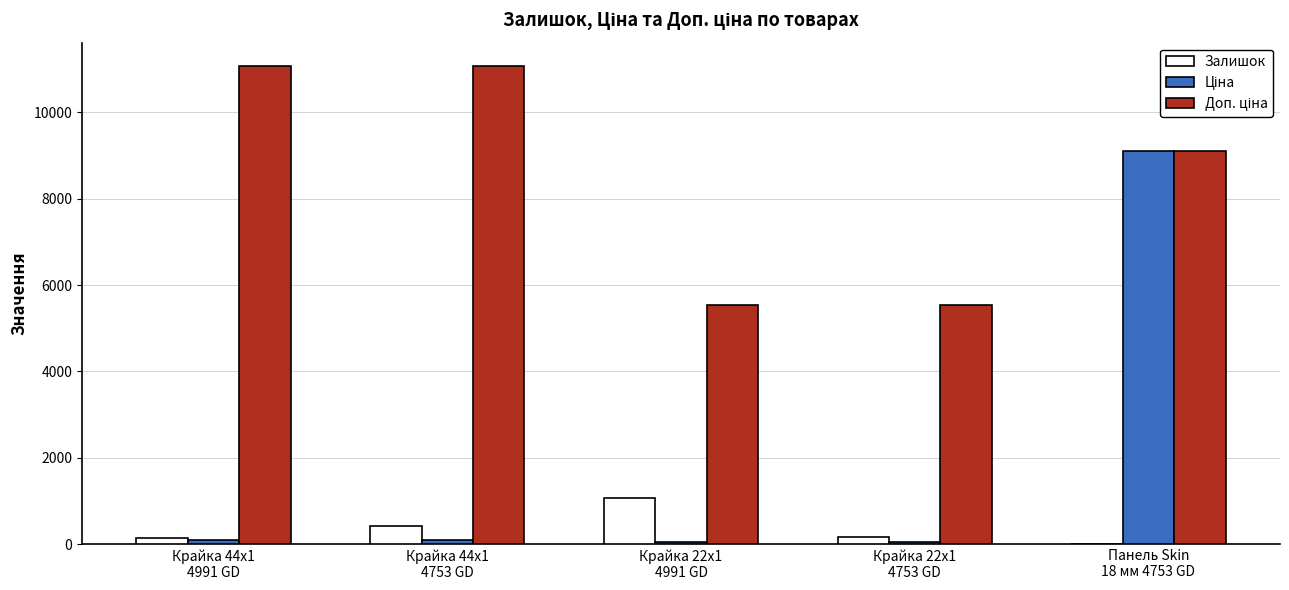

What is the sum of all Залишок values?

1822.0